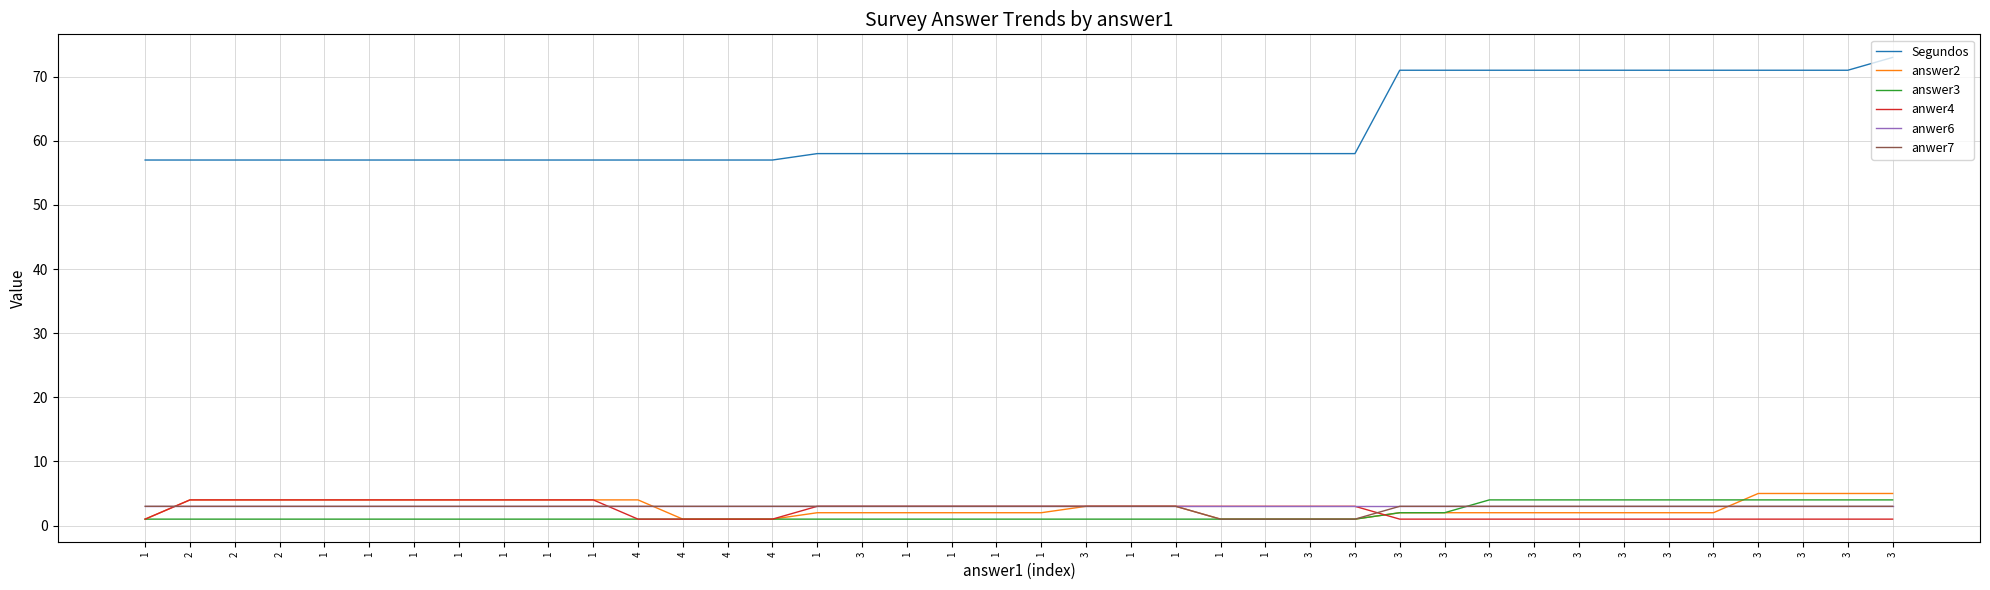

What is the minimum value for anwer7?

1